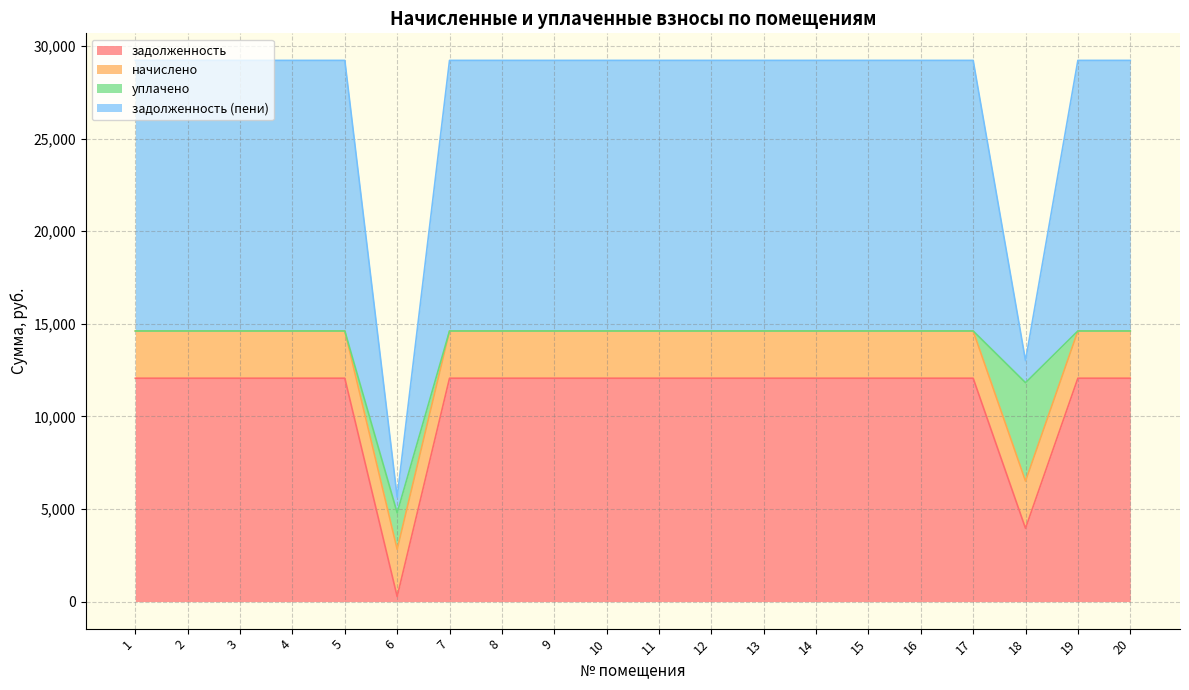

What is the highest value of the задолженность series?

12060.0